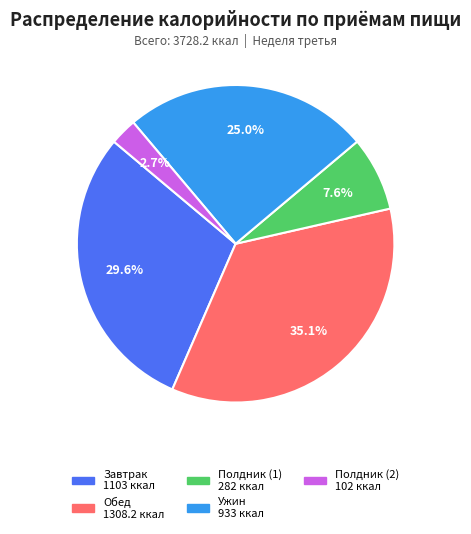

Which has a higher value, Полдник (1) or Обед?

Обед